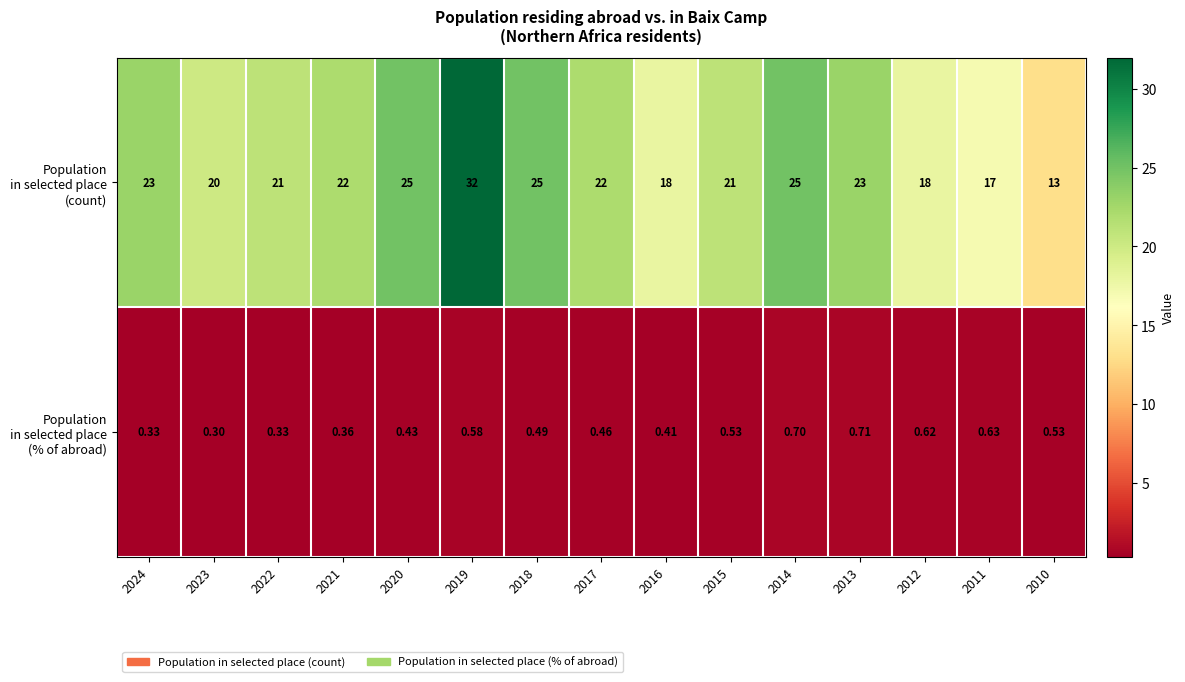

How many data points does each series have?

15